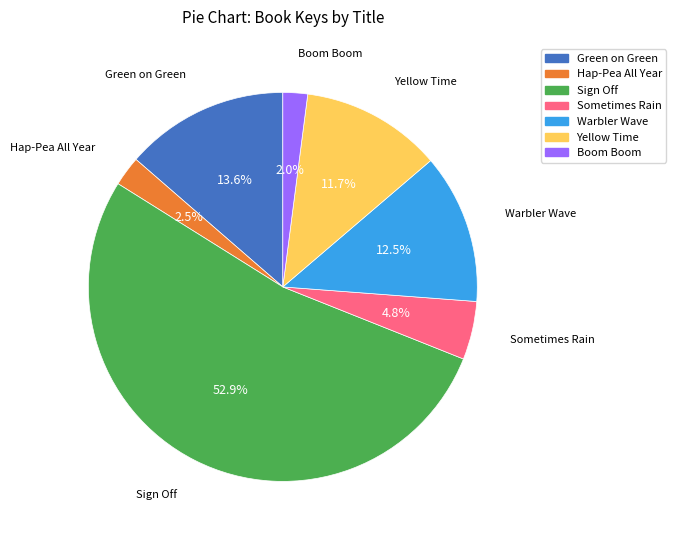

What percentage is NOT represented by Hap-Pea All Year?

97.5%